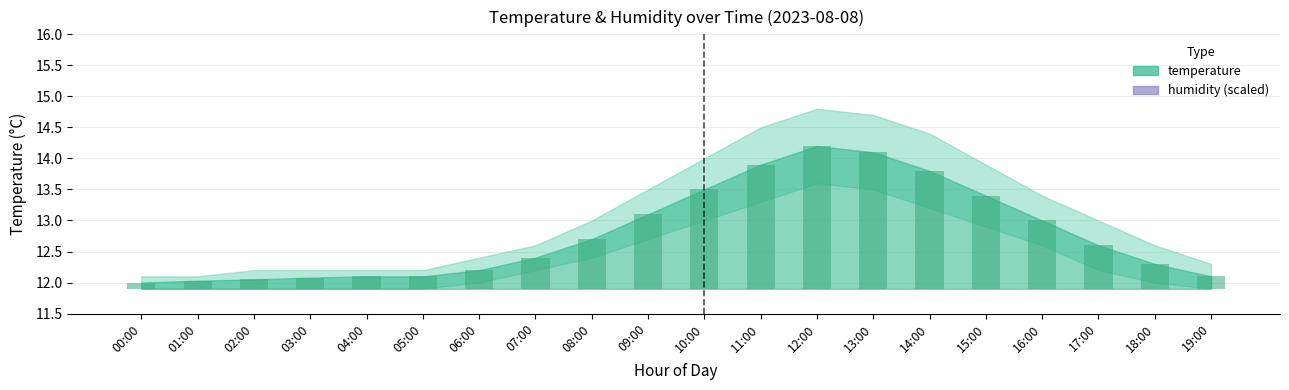

The value at 14:00 is 1.9. True or false?

True